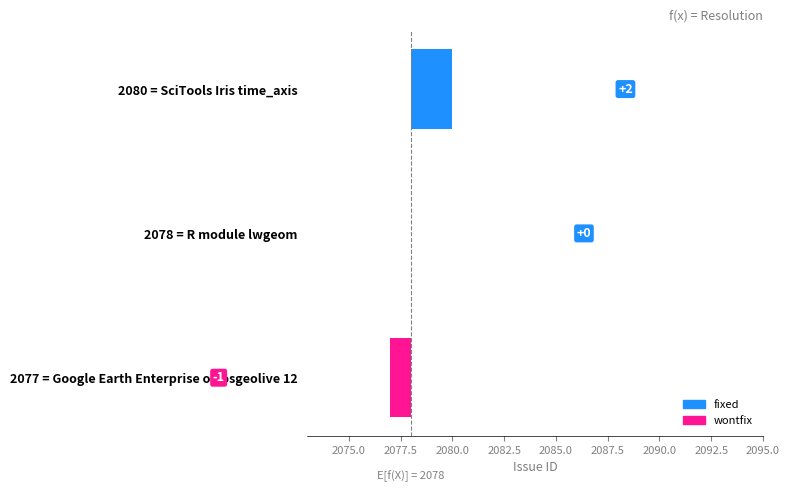

The value at 2080 = SciTools Iris time_axis is 1. True or false?

False